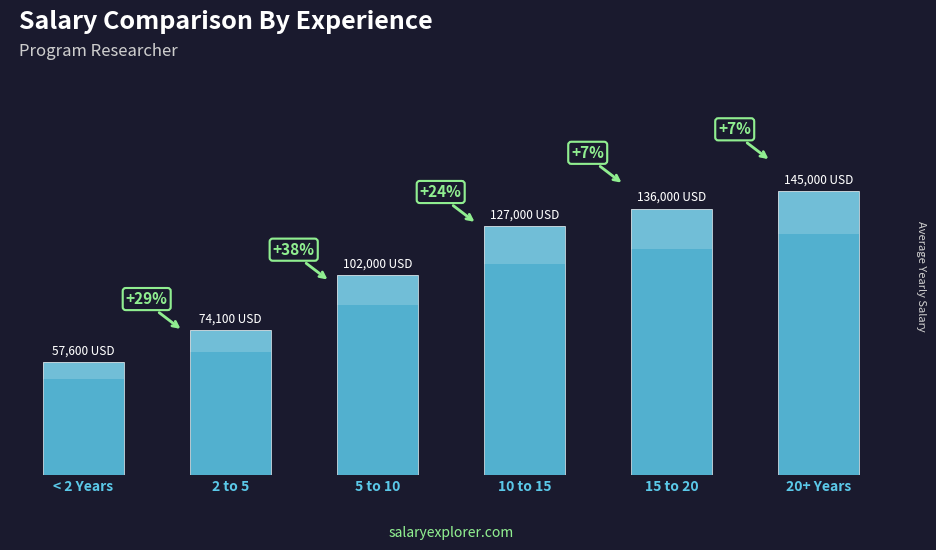

What value does the data have at 20+ Years, to the nearest 10?

145000